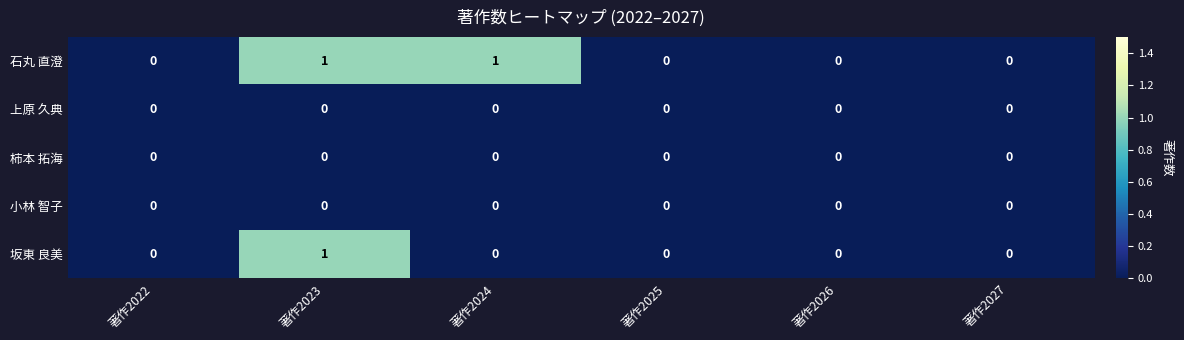

Which series has the largest total across all categories?

石丸 直澄